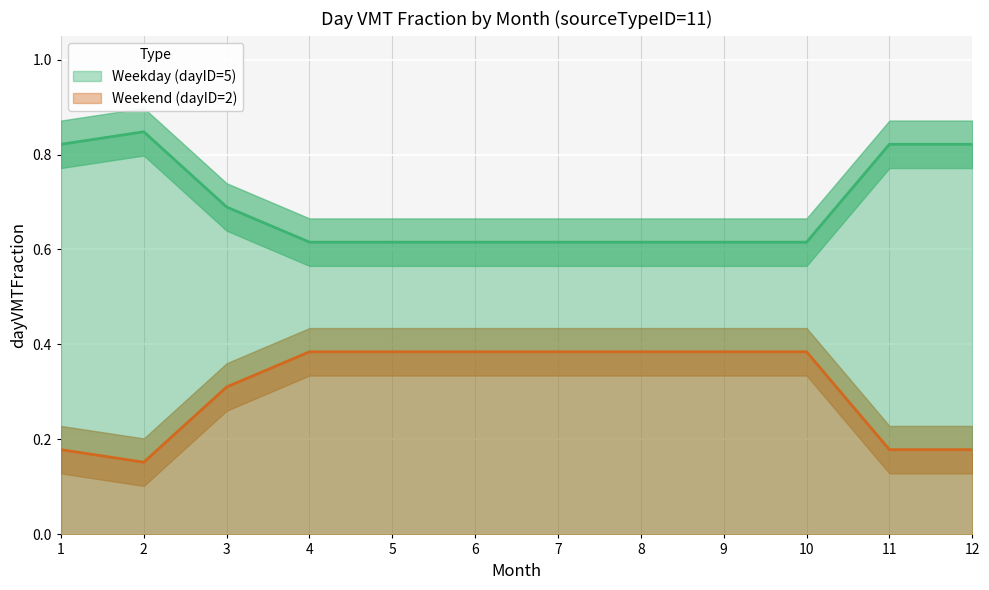

Which series changed the most between 3 and 10?

Weekend (dayID=2)